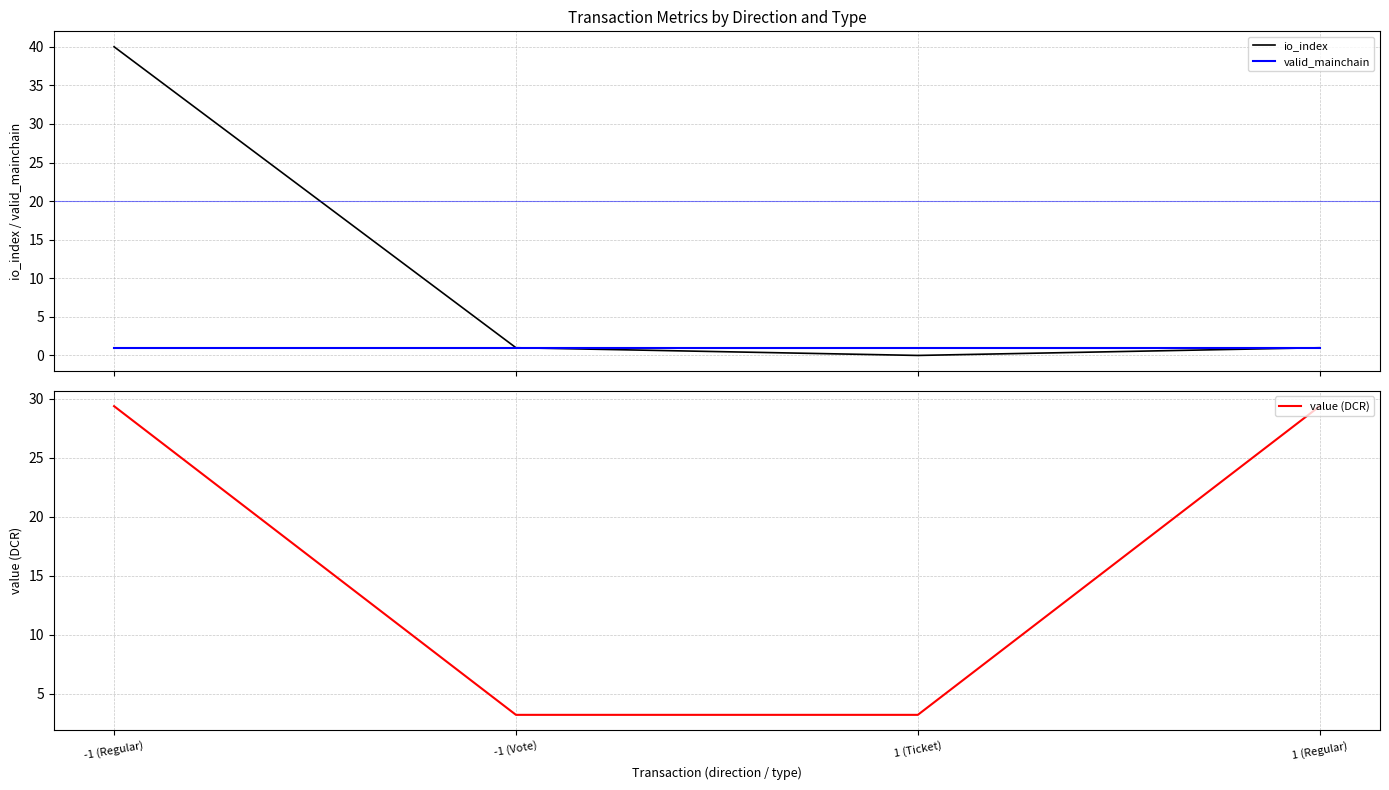

True or false: value (DCR) and valid_mainchain intersect in this chart.

False